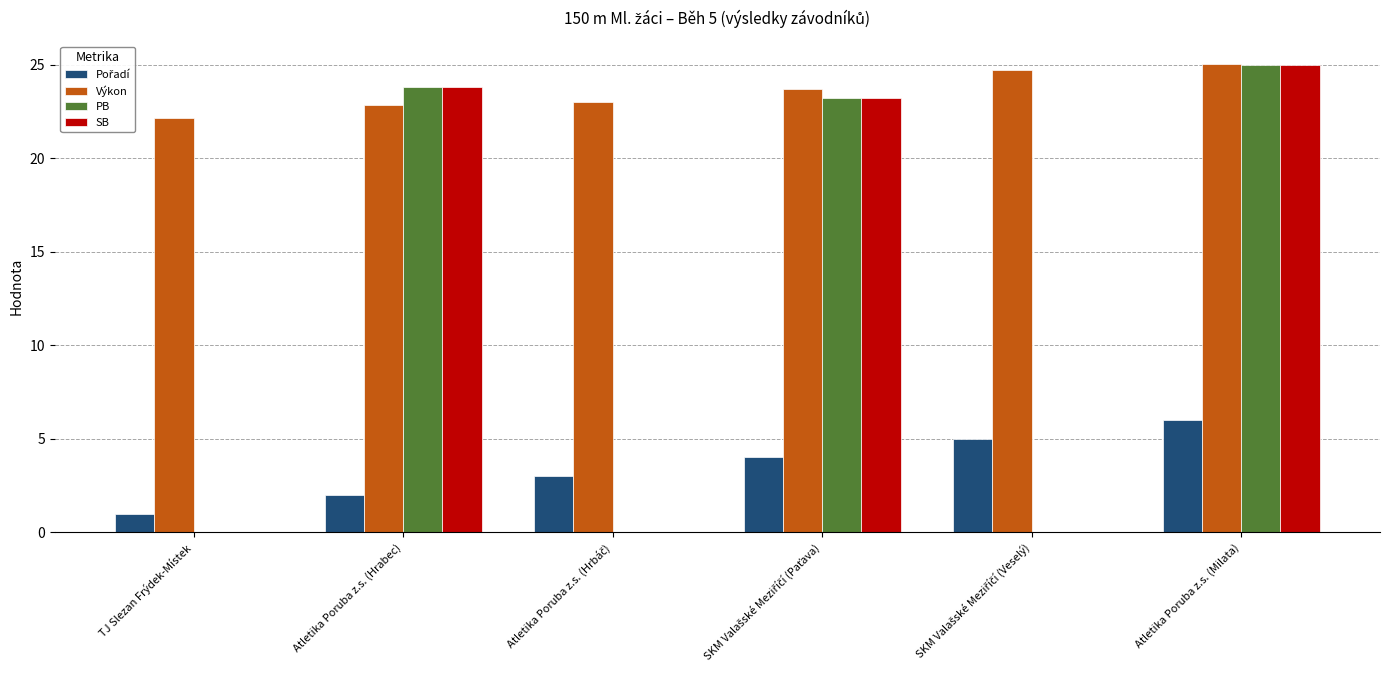

What is the greatest value displayed?

25.0